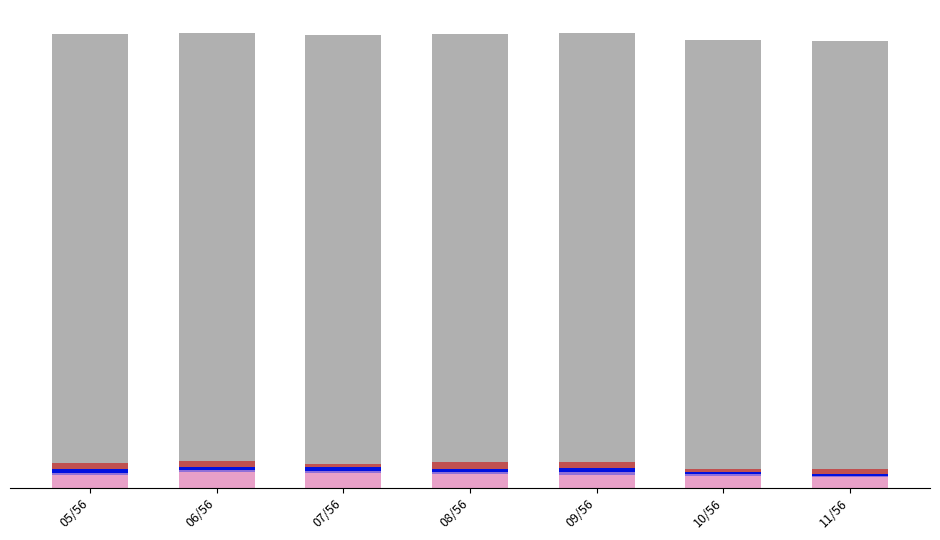

Does the chart contain stacked bars?

Yes